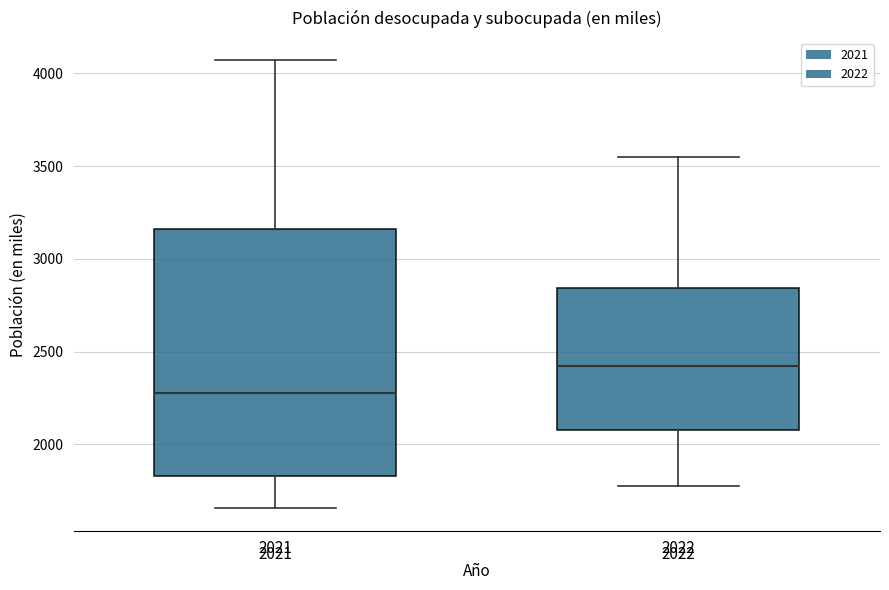

Which box's median line is the highest?

2022